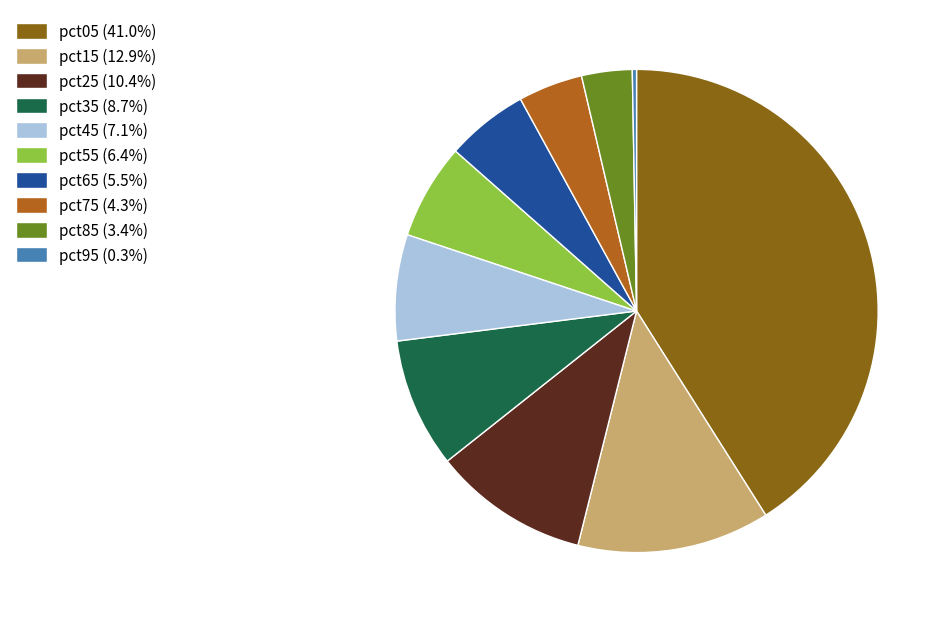

True or false: pct25 accounts for 10% of the total.

True